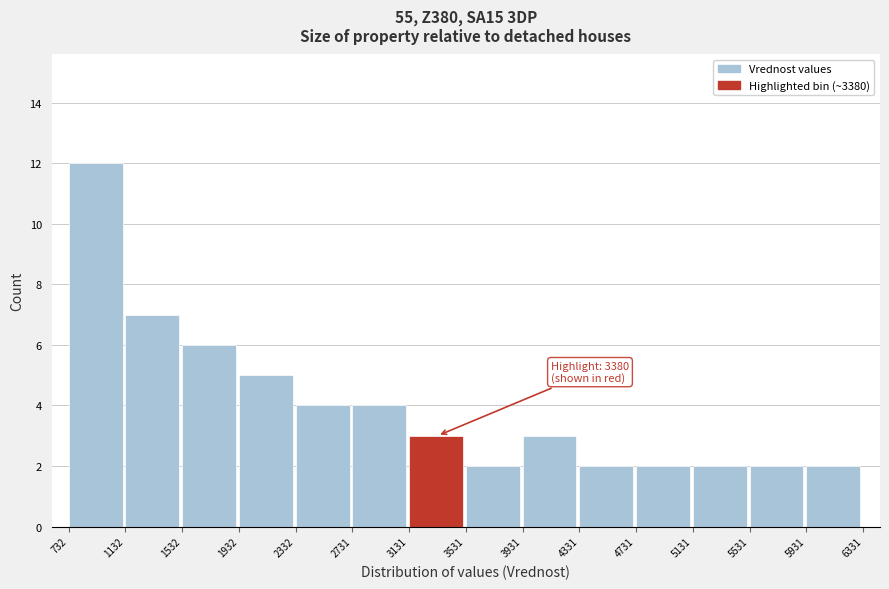

Over which range of the x-axis is the bar tallest?

732 to 1132